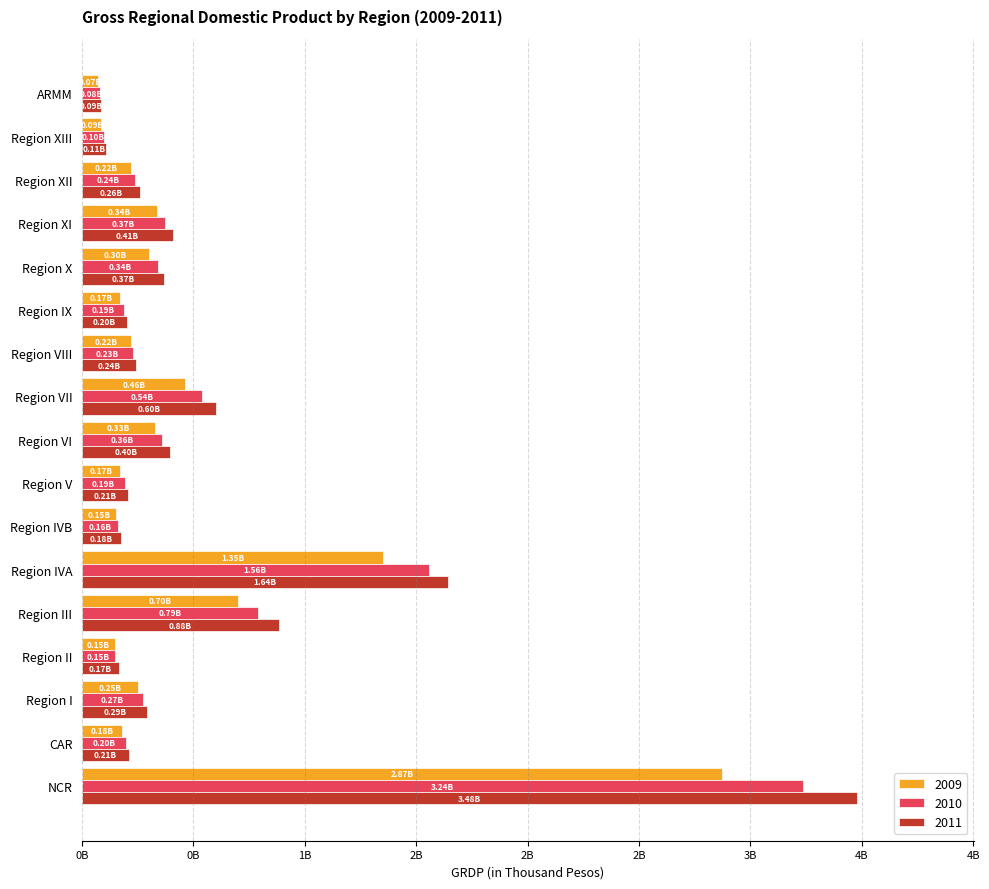

Which series has the largest total across all categories?

2011